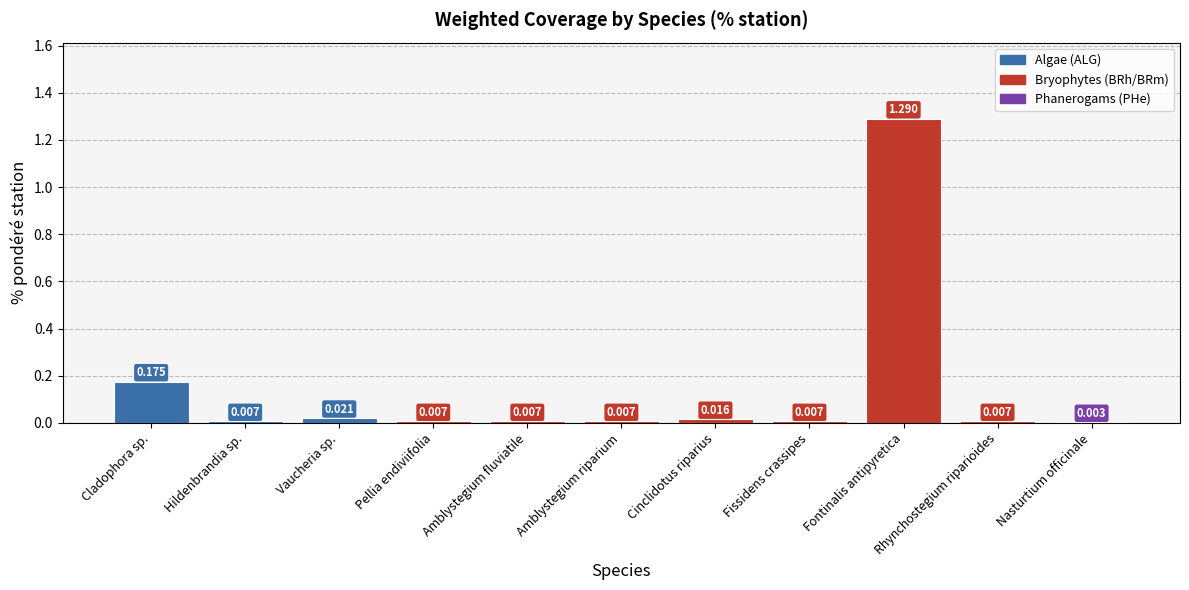

Which label corresponds to the largest value in the chart?

Fontinalis antipyretica